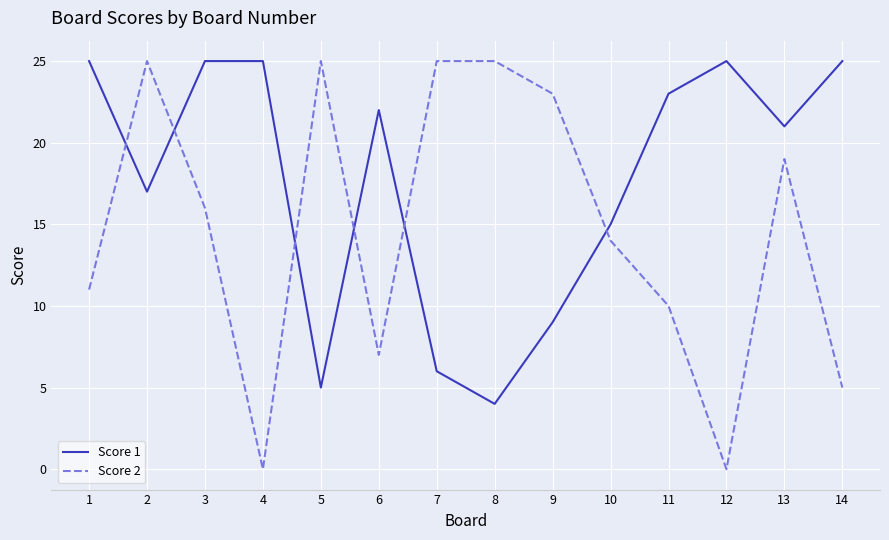

Reading left to right, transcribe all the data shown in this chart.

Score 1: 1=25	2=17	3=25	4=25	5=5	6=22	7=6	8=4	9=9	10=15	11=23	12=25	13=21	14=25
Score 2: 1=11	2=25	3=16	4=0	5=25	6=7	7=25	8=25	9=23	10=14	11=10	12=0	13=19	14=5